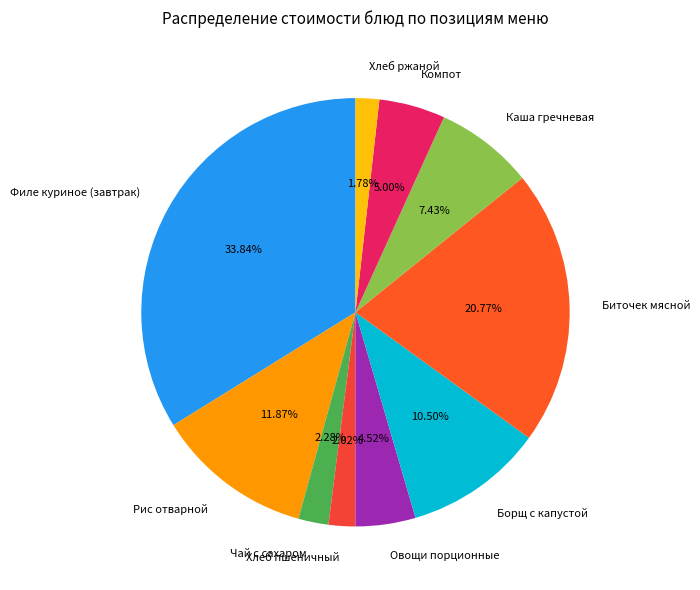

Is there a majority slice in this chart?

No